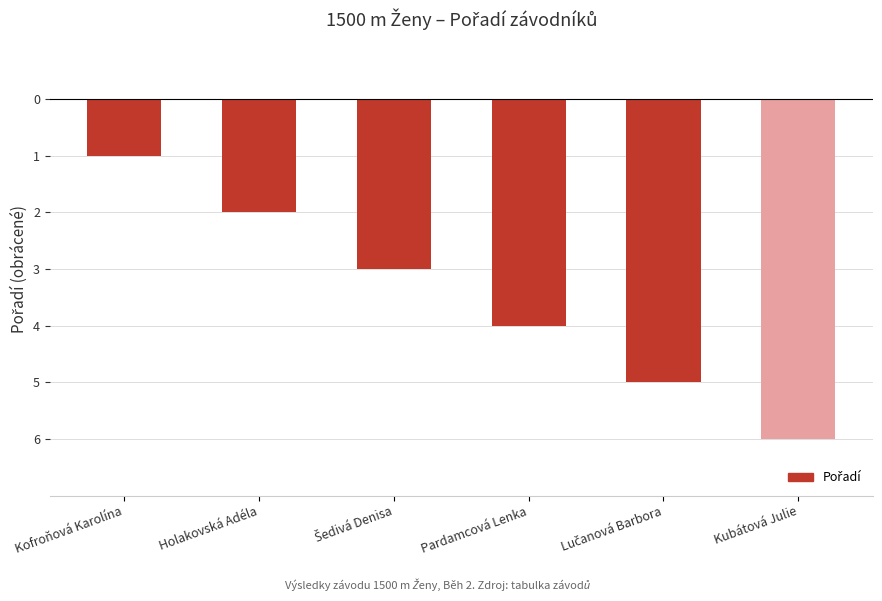

How many values exceed -3?

2